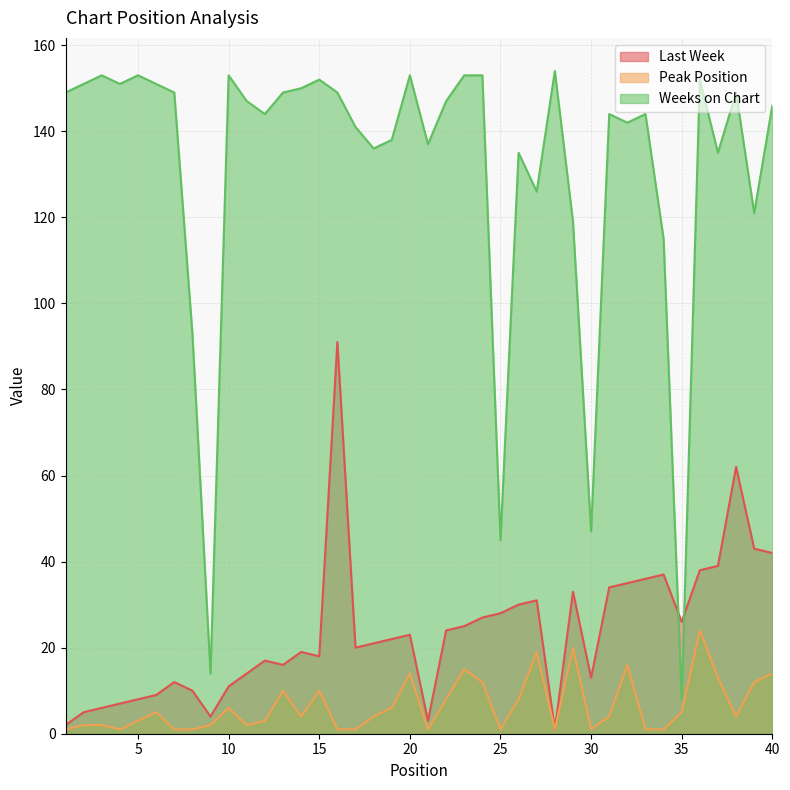

What is the spread (max minus min) of values at 1?

148